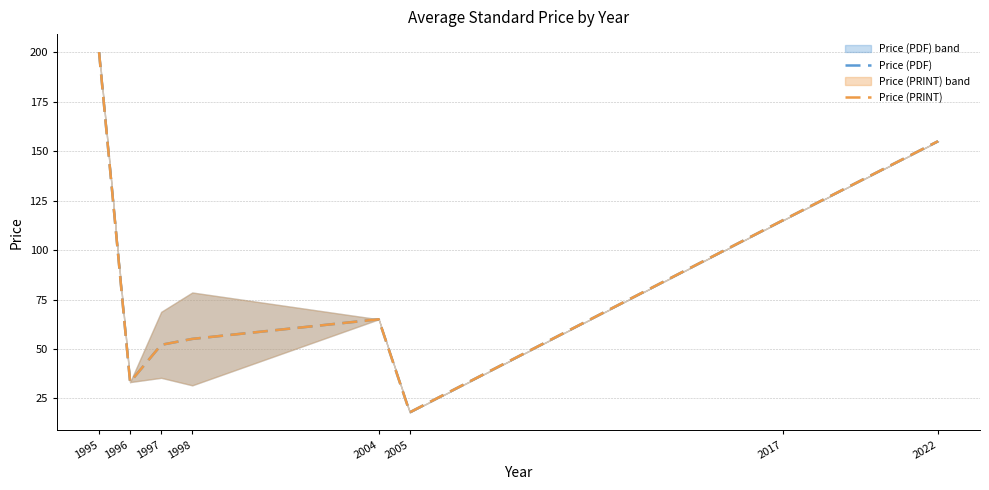

Where is the first local maximum for Price (PRINT)?

2004